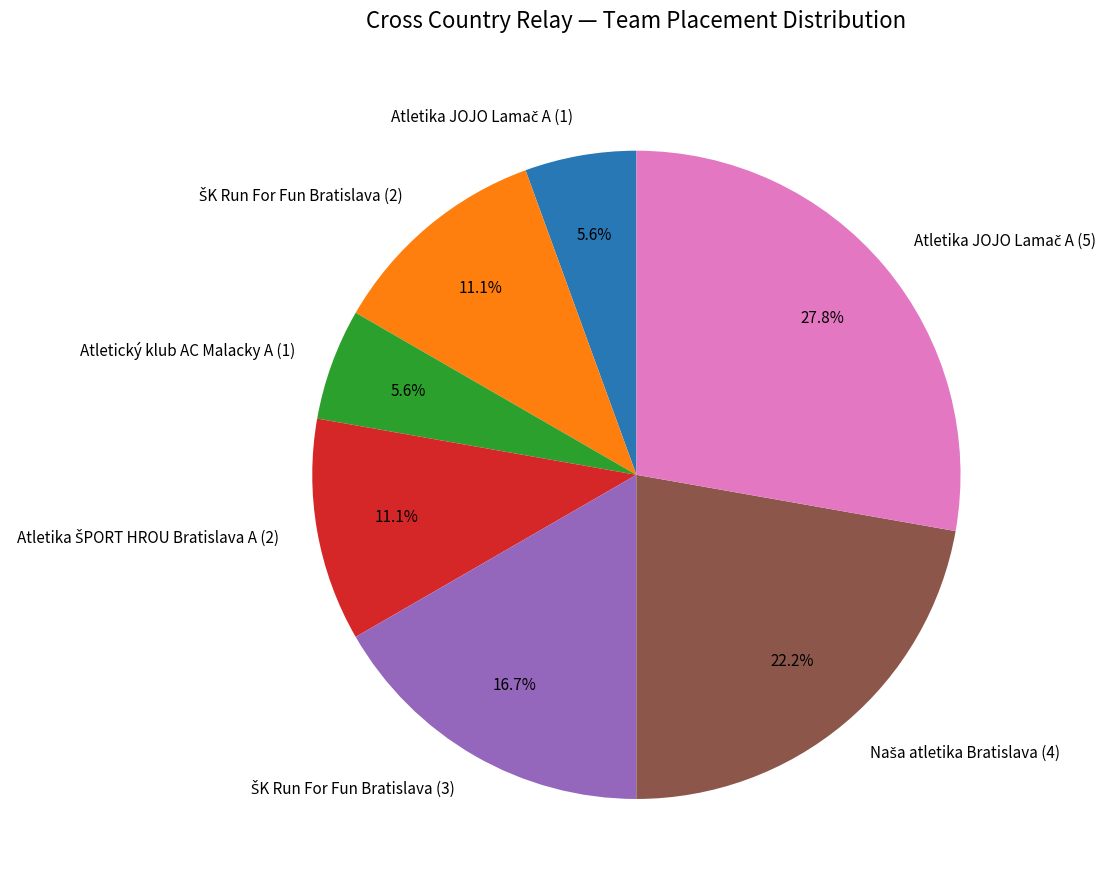

Does any single category account for the majority?

No